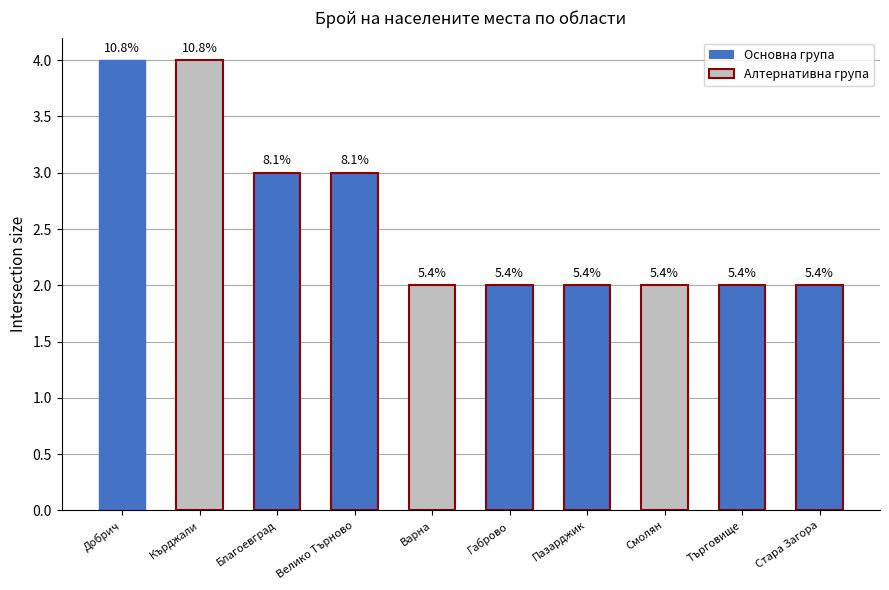

What is the maximum value shown in the chart?

4